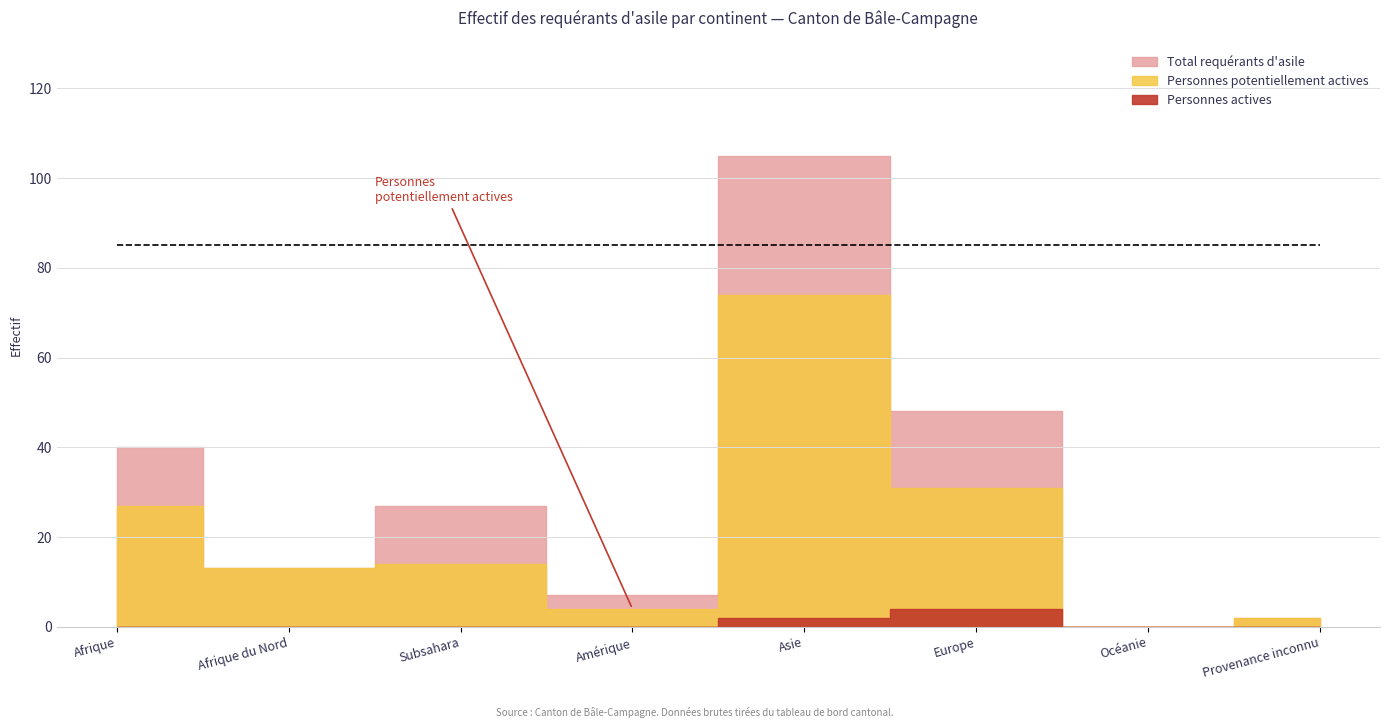

What are all the series names shown in the legend?

Total requérants d'asile, Personnes potentiellement actives, Personnes actives